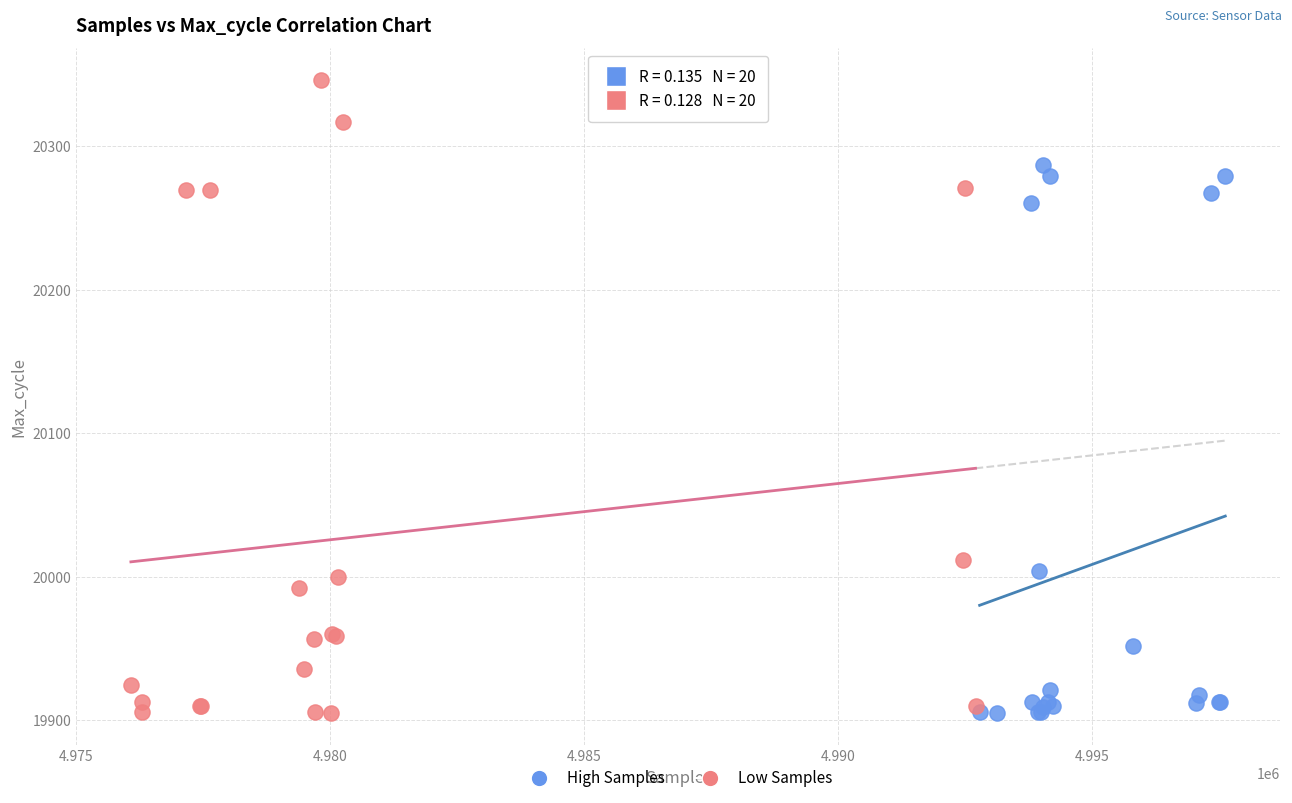

Which series contains the highest Y value?

Low Samples